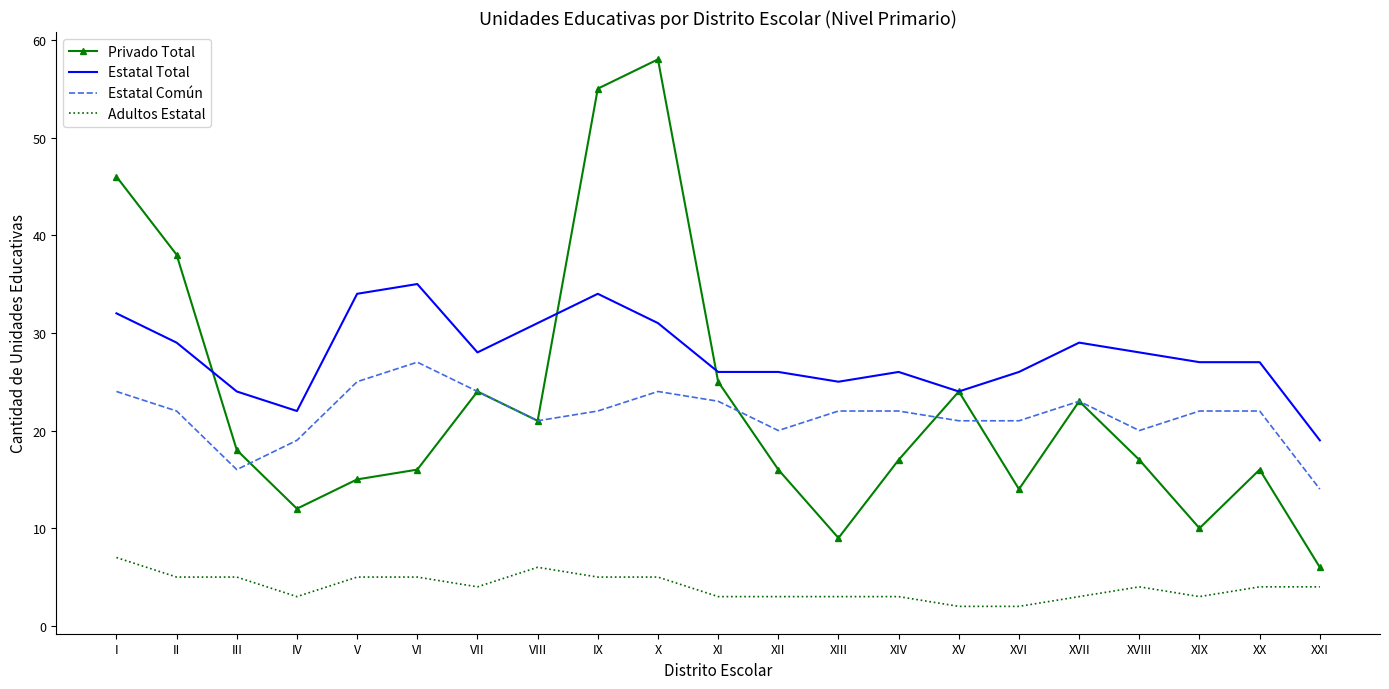

What value does the Estatal Total series have at XV?

24